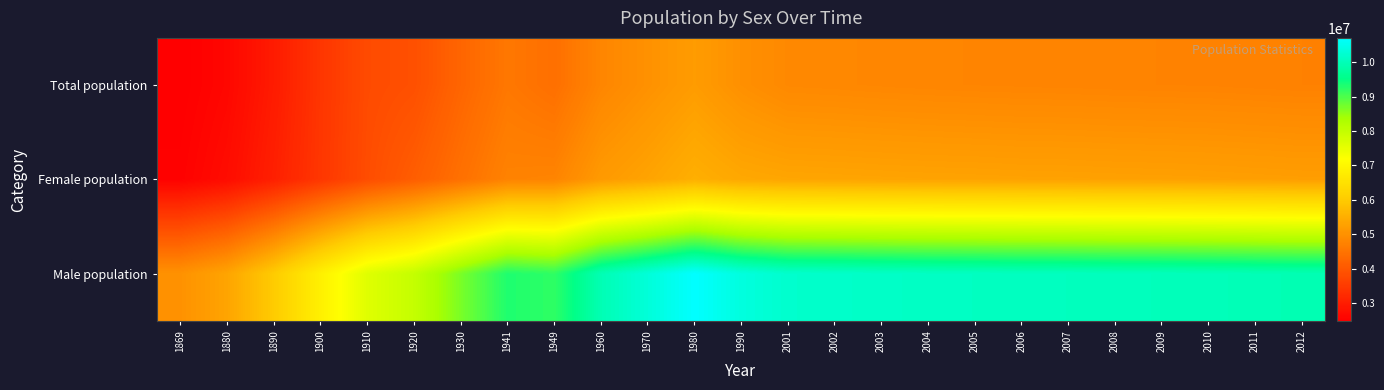

What is the total value across all series at 2011?

19971444